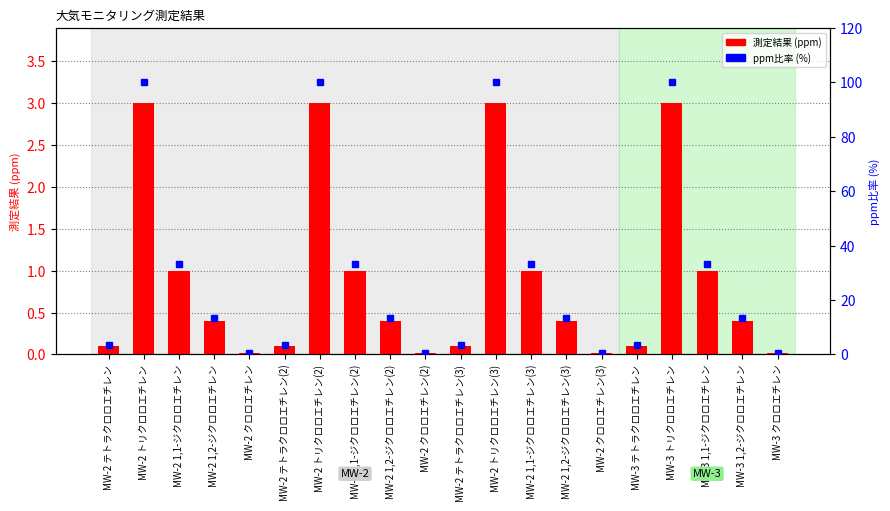

What is the highest value of the 測定結果 series?

3.0